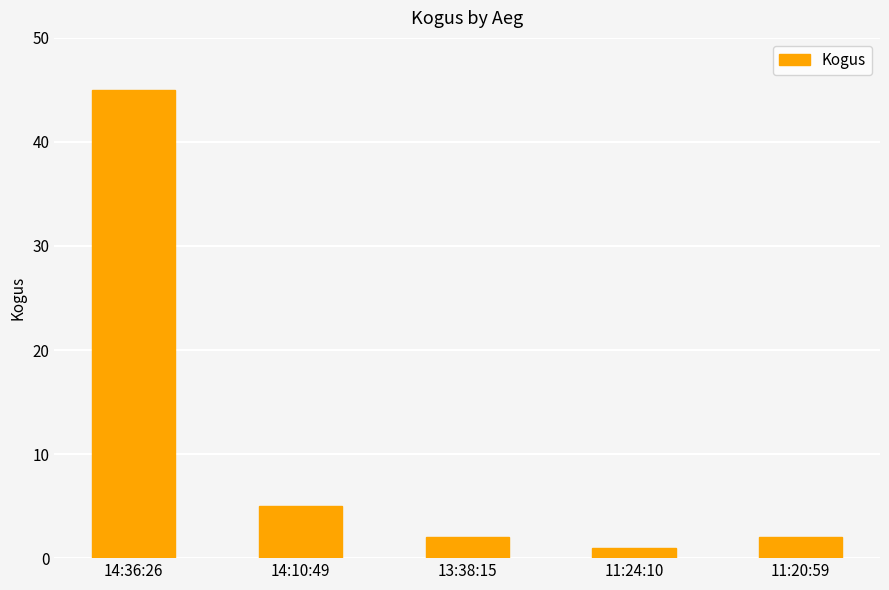

The chart shows a value of 4 at 13:38:15. True or false?

False